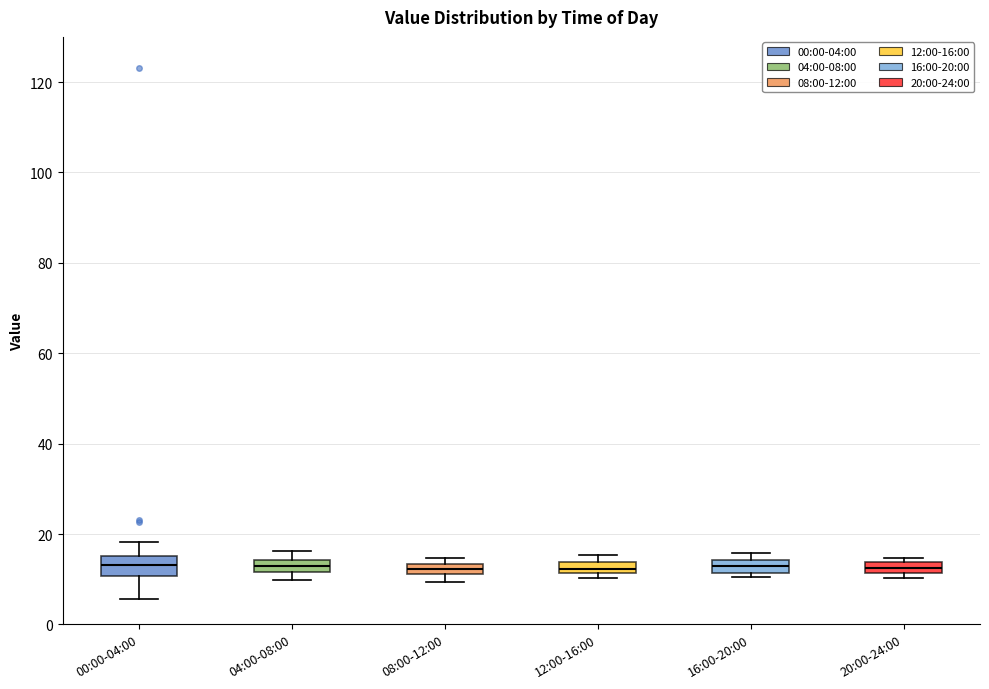

Where is the lower edge of the box for 16:00-20:00 on the y-axis? The values are not printed on the chart, so give them approximately, as read against the axis.

12